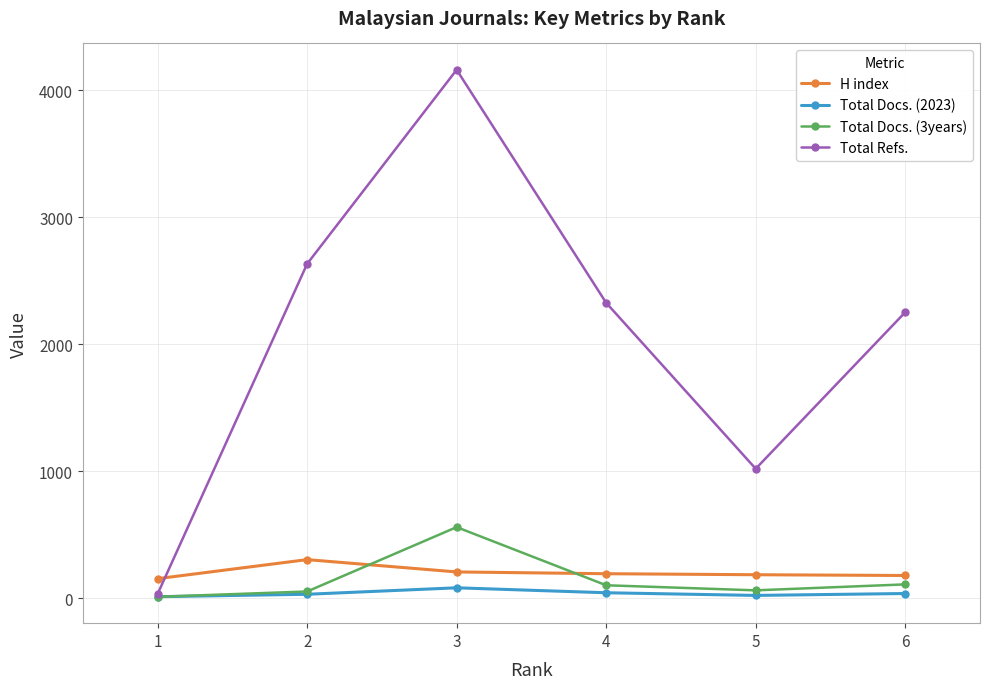

Between 3 and 4, which series saw the biggest shift?

Total Refs.